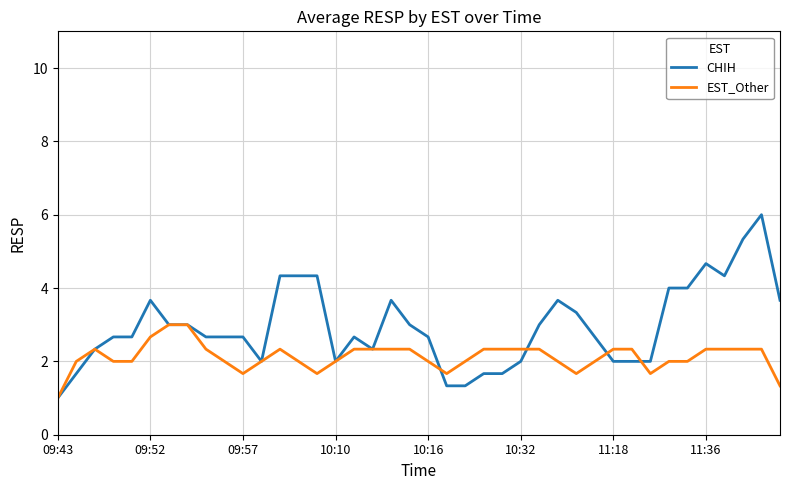

Which series has the largest total across all categories?

CHIH